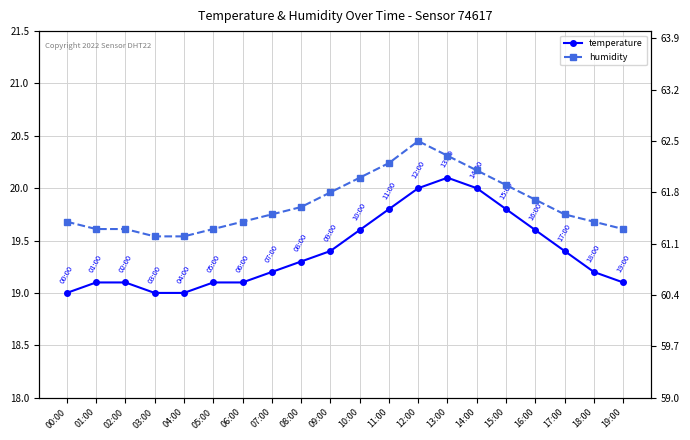

What is the smallest value displayed?

19.0